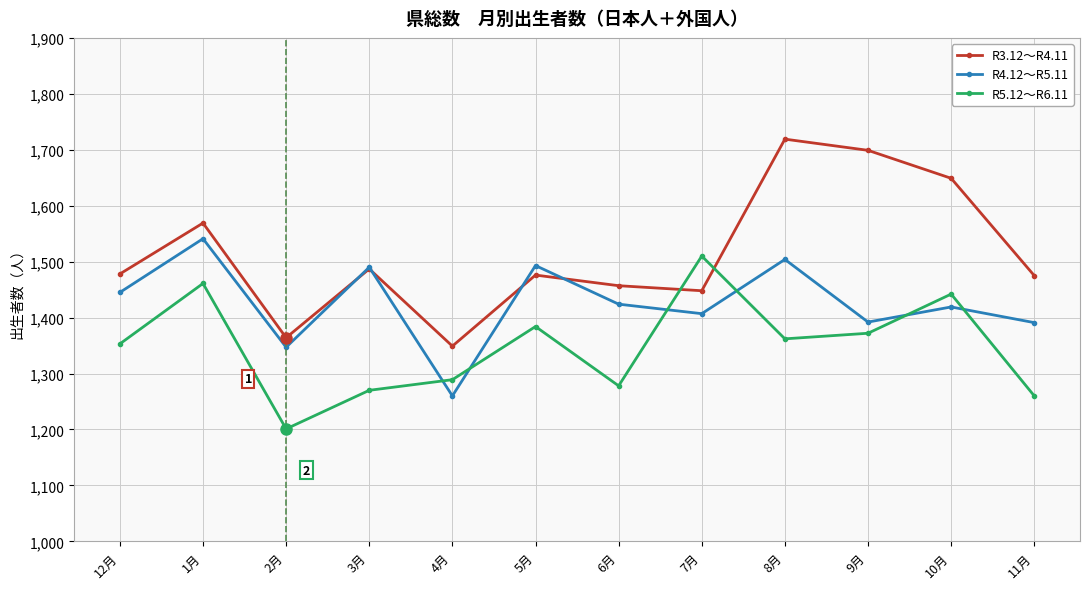

The R5.12～R6.11 series shows 326 at 4月. True or false?

False